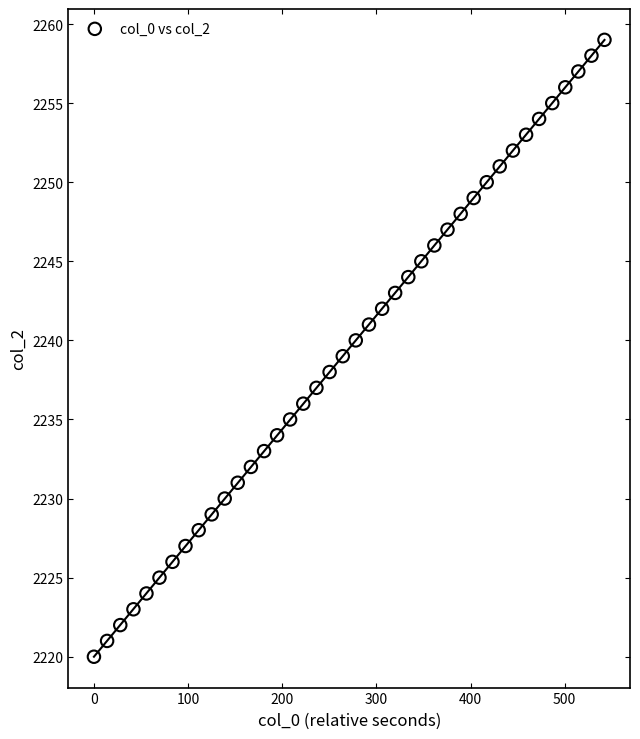

What is the range of Y values (max minus min)?

39